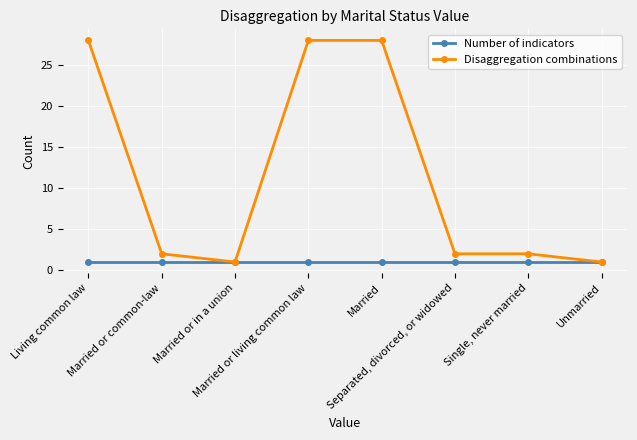

True or false: Disaggregation combinations has more than 2 interior local peaks.

False